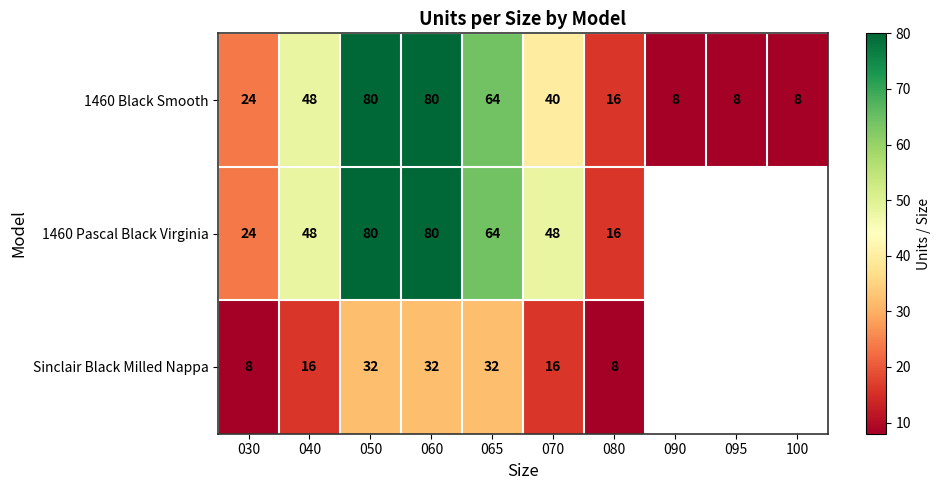

The 1460 Pascal Black Virginia series shows 24 at 030. True or false?

True